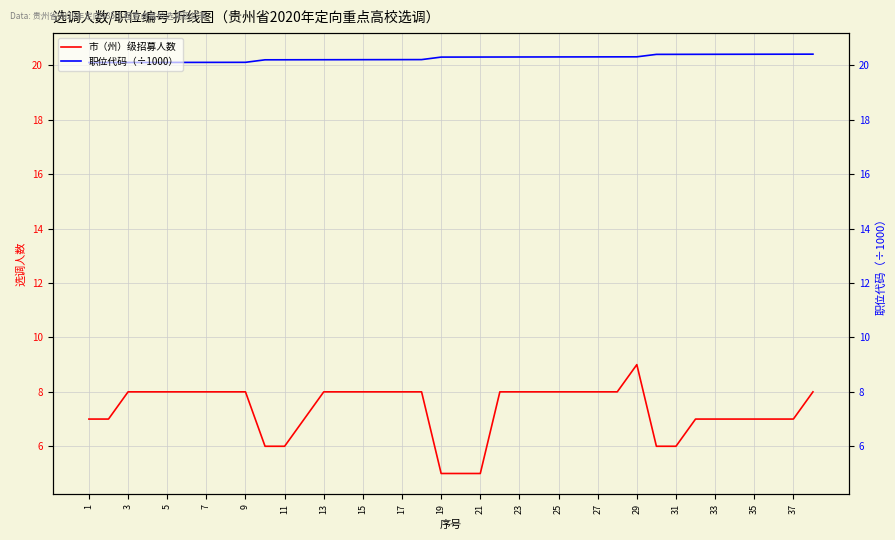

Reading left to right, list all the values displayed in this chart.

市（州）级招募人数: 7.0	7.0	8.0	8.0	8.0	8.0	8.0	8.0	8.0	6.0	6.0	7.0	8.0	8.0	8.0	8.0	8.0	8.0	5.0	5.0	5.0	8.0	8.0	8.0	8.0	8.0	8.0	8.0	9.0	6.0	6.0	7.0	7.0	7.0	7.0	7.0	7.0	8.0
职位代码（÷1000）: 20.1	20.1	20.1	20.1	20.1	20.1	20.1	20.1	20.1	20.2	20.2	20.2	20.2	20.2	20.2	20.2	20.2	20.2	20.3	20.3	20.3	20.3	20.3	20.3	20.3	20.3	20.3	20.3	20.3	20.4	20.4	20.4	20.4	20.4	20.4	20.4	20.4	20.4